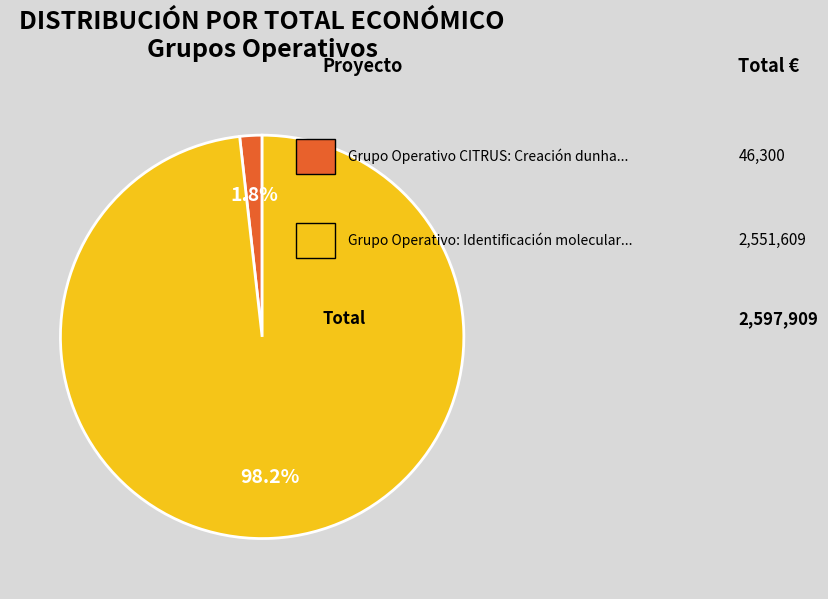

Is there a majority slice in this chart?

Yes